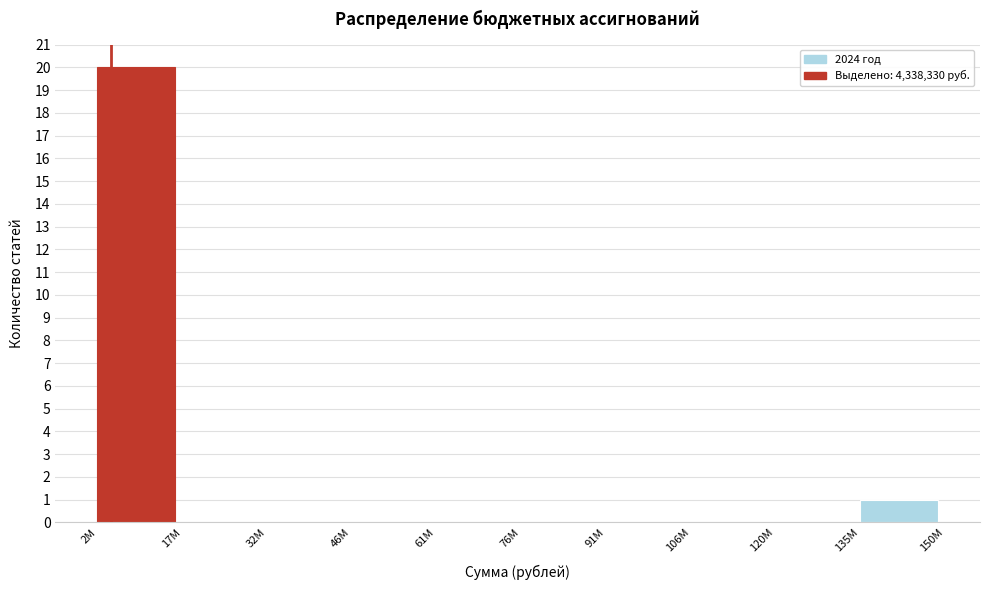

Reading left to right, list all the values displayed in this chart.

2М=20	17М=0	32М=0	46М=0	61М=0	76М=0	91М=0	106М=0	120М=0	135М=1